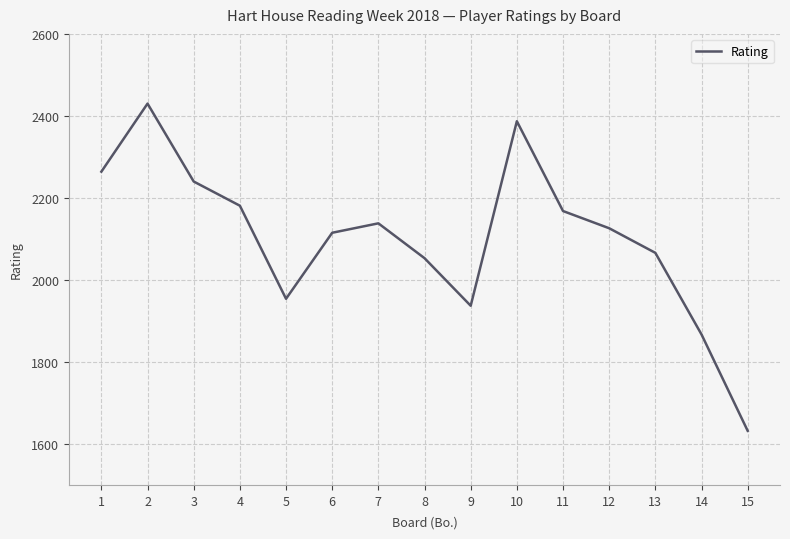

How many interior local valleys (lower than both neighbors) does the data have?

2